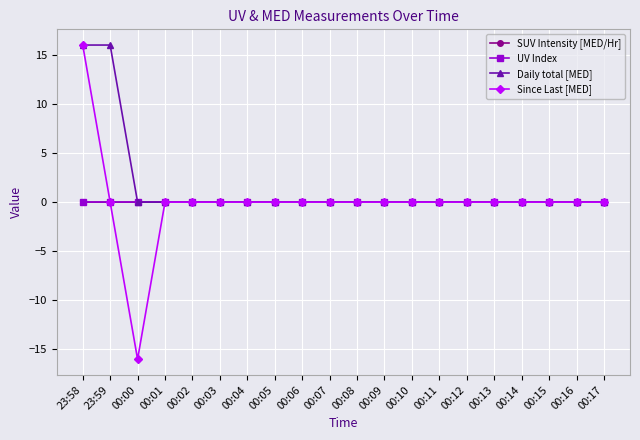

What is the label of the 1st point from the right?

00:17